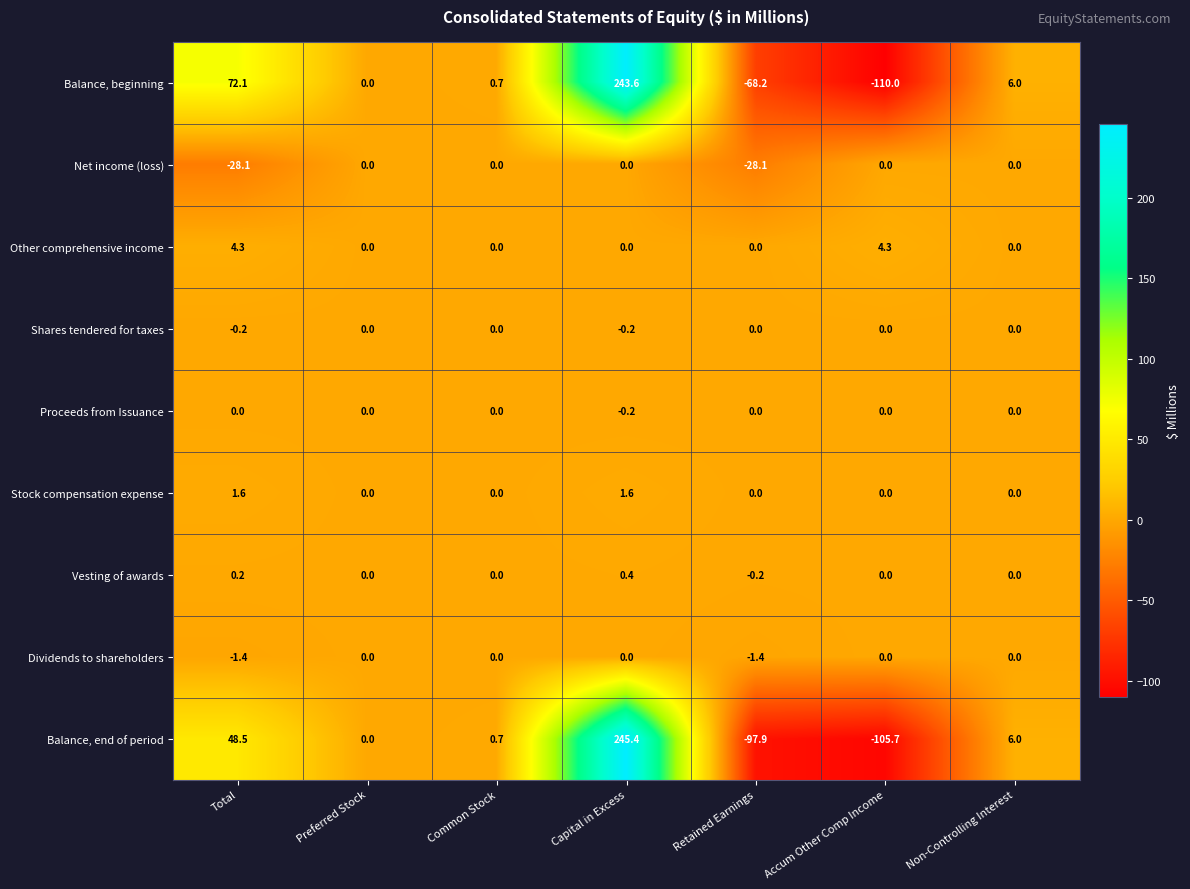

What is the difference between the maximum and second lowest values in the Stock compensation expense series?

1.6